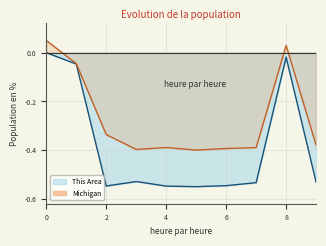

Rank the series by their average value, from highest to lowest.

Michigan line, This Area line